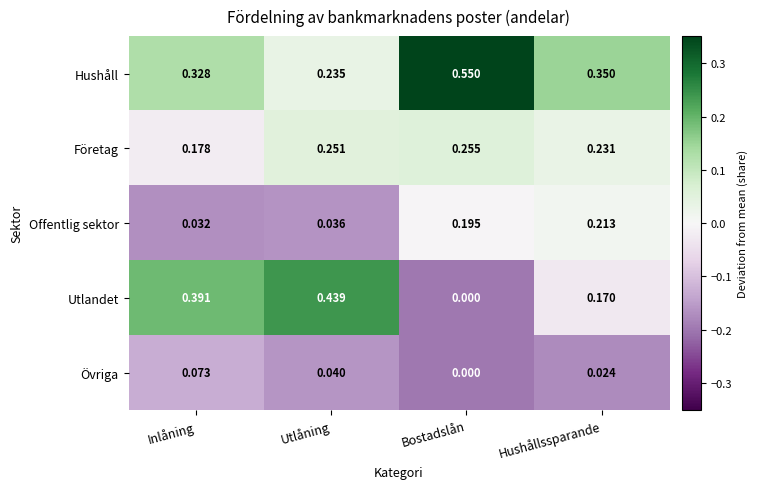

How many series are shown in this chart?

5